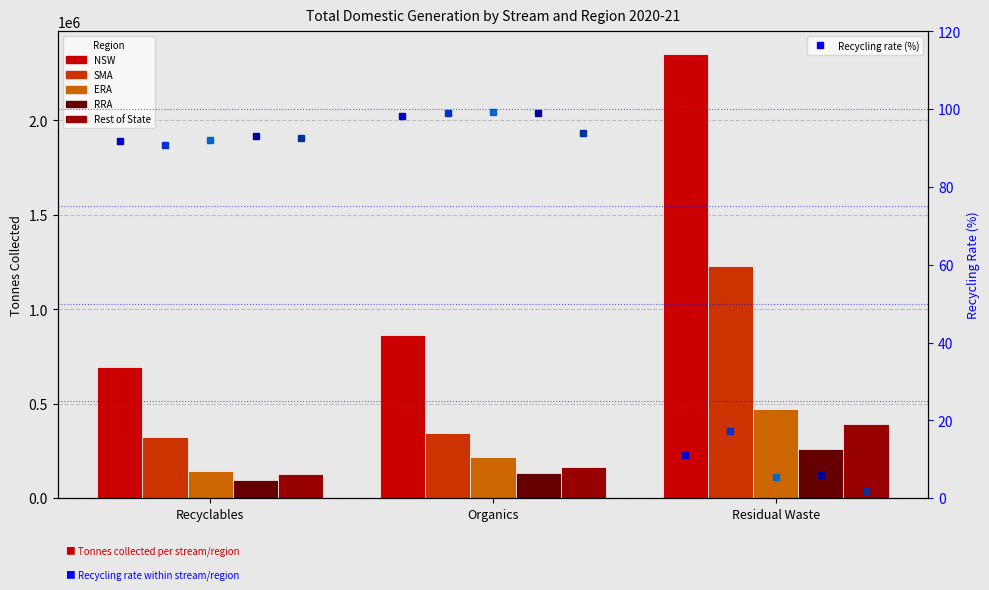

What is the label of the 1st bar from the left?

Recyclables